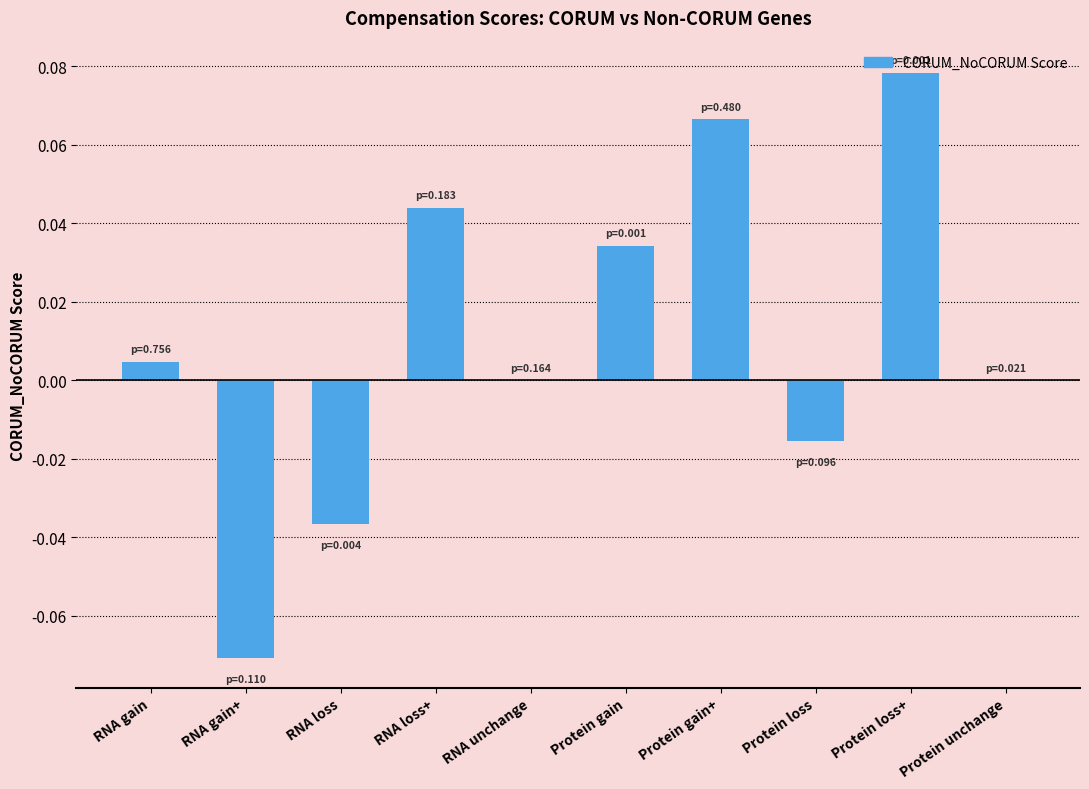

Which has a higher value, Protein loss or Protein loss+?

Protein loss+